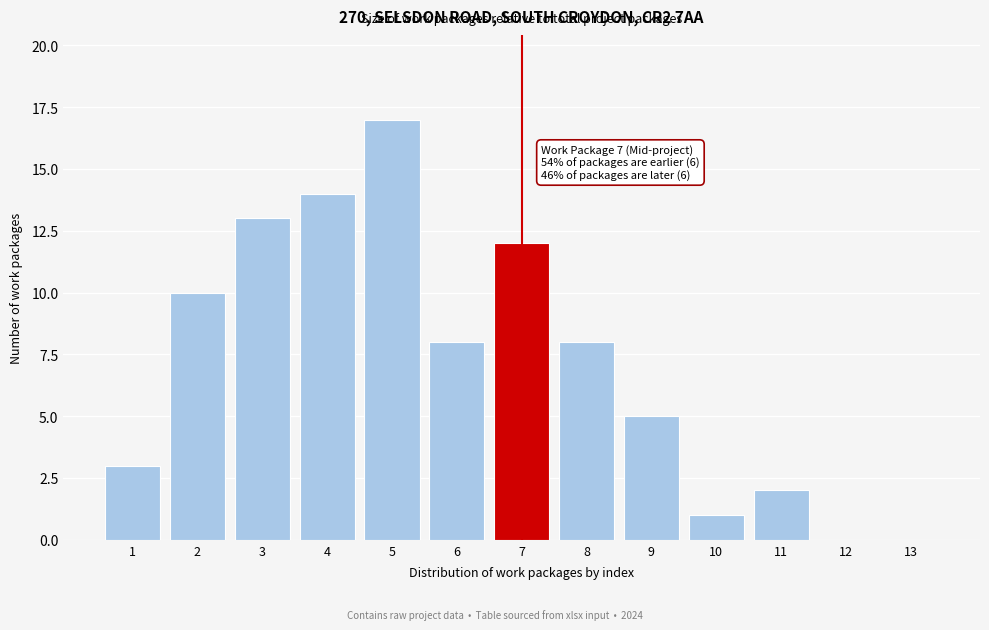

Reading left to right, extract all data points from this chart.

1=3	2=10	3=13	4=14	5=17	6=8	7=12	8=8	9=5	10=1	11=2	12=0	13=0